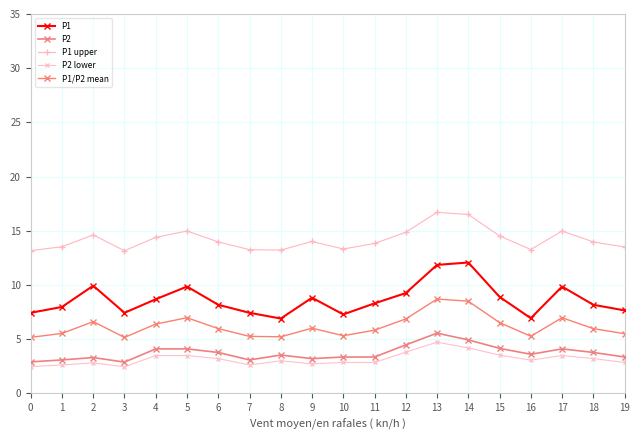

What is the value of the P2 lower point at the 16th from the left?

3.5